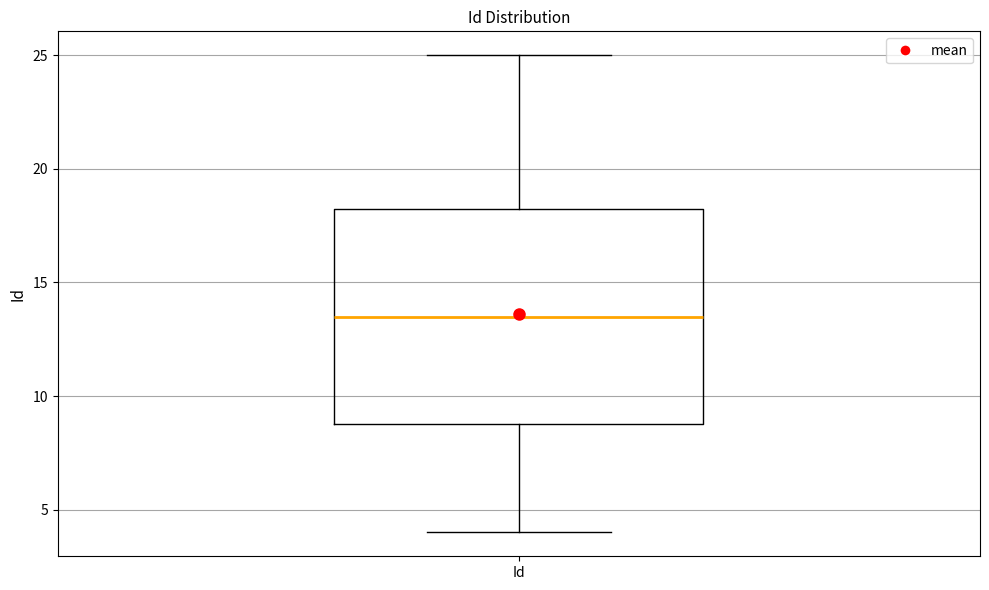

Transcribe this box plot: give where the median line is, the range the box spans, and where the two whiskers end, as read against the y-axis. The values are not printed on the chart, so give them approximately, as read against the axis.

median 13.5, box 9.0 to 18.5, whiskers 4.0 to 25.0